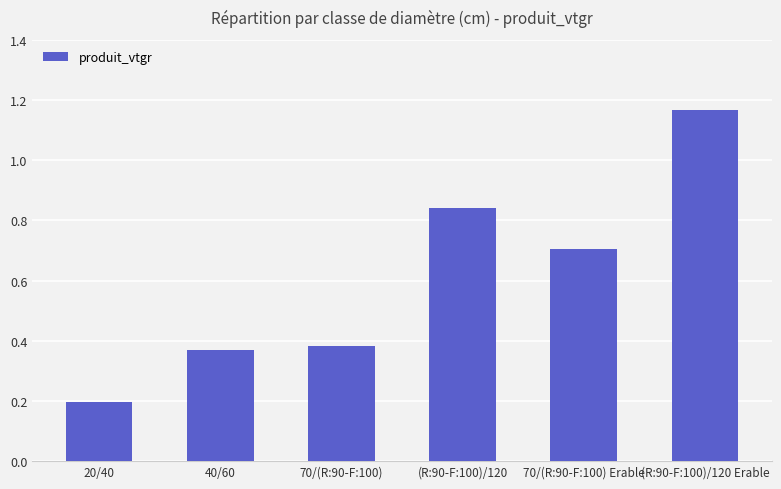

What is the sum of all values?

3.7